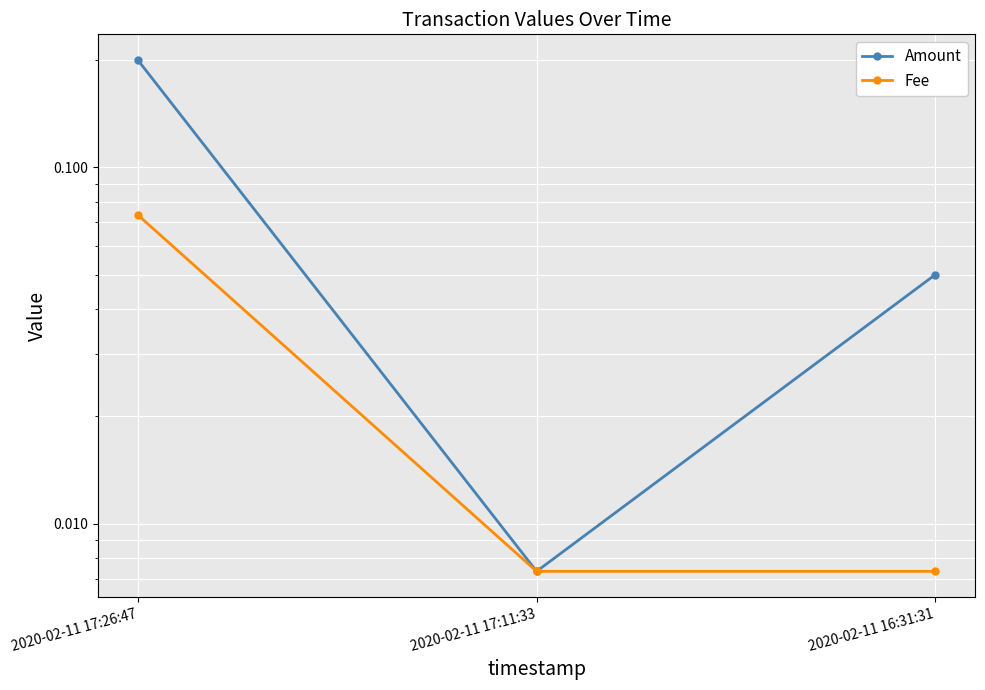

Is this an area chart (filled region under the line)?

No